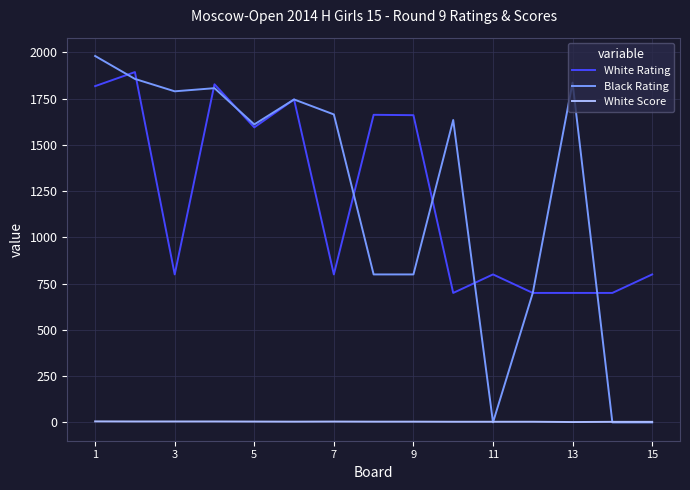

What is the difference between the maximum and second lowest values in the Black Rating series?

1981.0